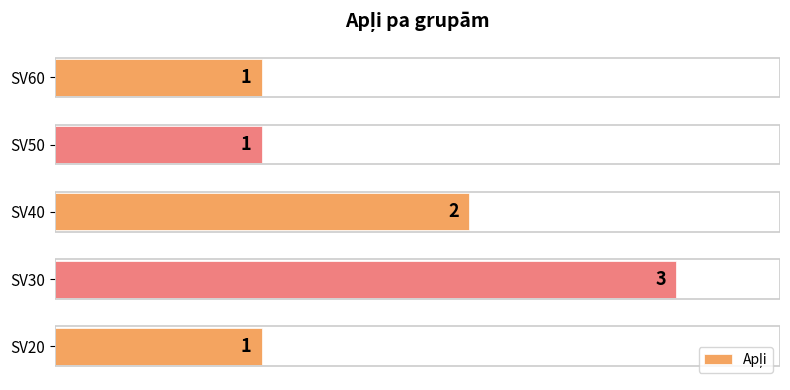

Reading top to bottom, list all the values displayed in this chart.

SV60=1	SV50=1	SV40=2	SV30=3	SV20=1